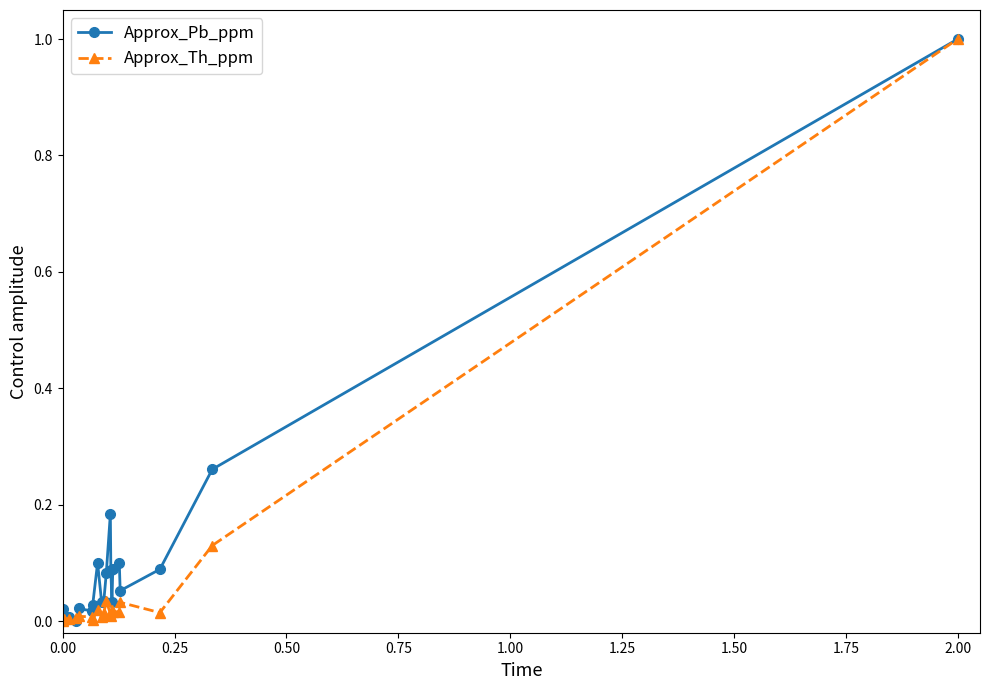

True or false: Approx_Th_ppm has more than 1 interior local peaks.

True